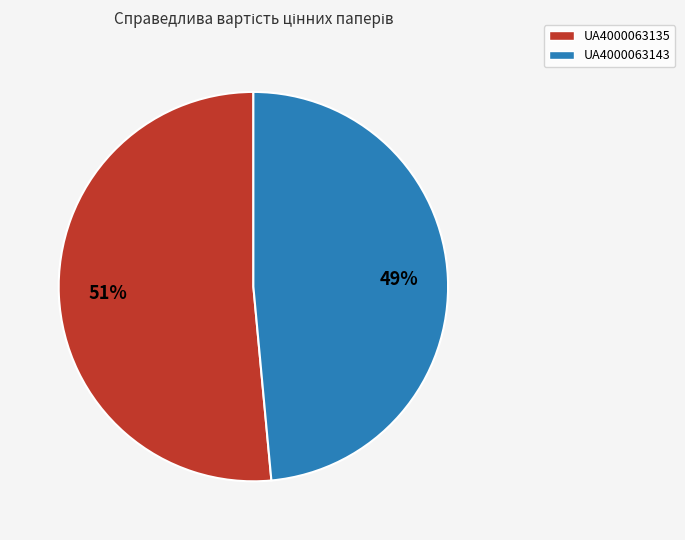

To the nearest percent, what is the average slice percentage?

50%